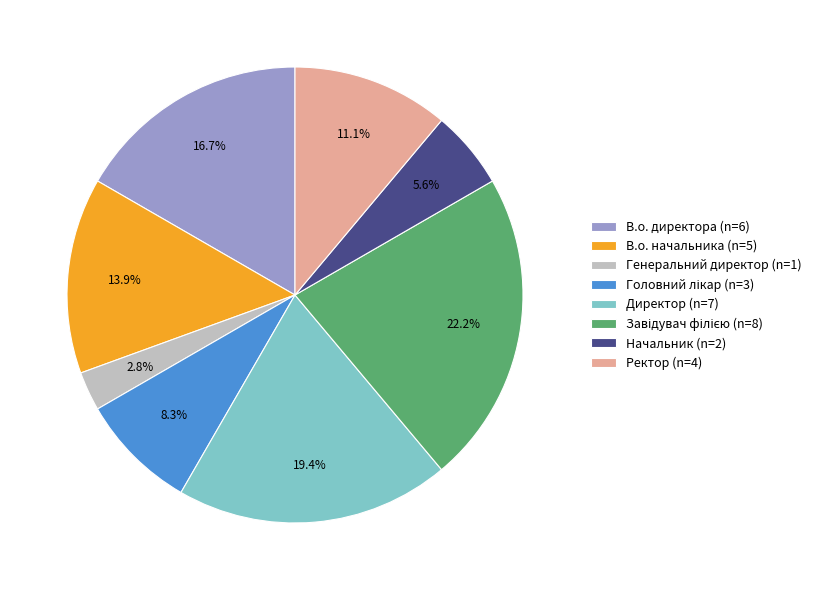

Approximately how many times larger is the value at Генеральний директор compared to Директор?

0.1